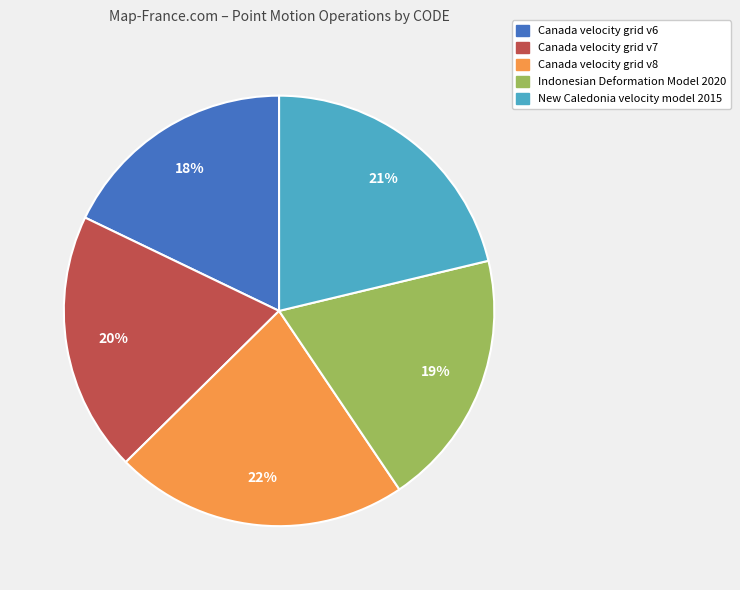

To the nearest percent, what is the combined percentage of Indonesian Deformation Model 2020 and Canada velocity grid v8?

41%